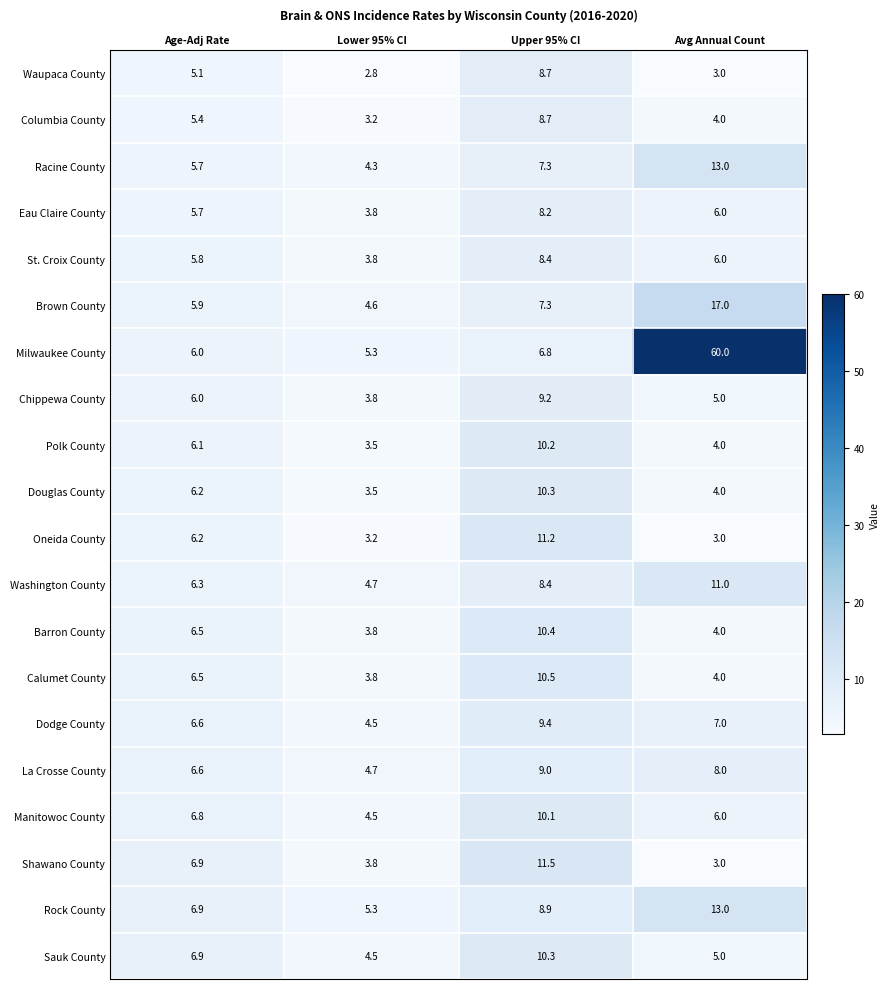

The value of Sauk County at Age-Adj Rate is 4.3. True or false?

False